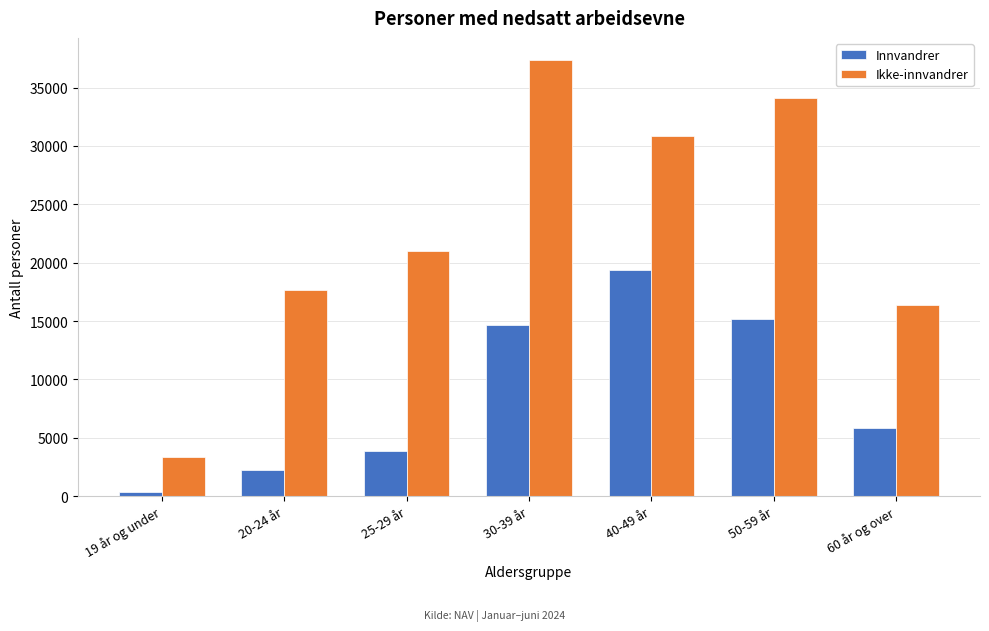

Reading right to left, transcribe all the data shown in this chart.

Innvandrer: 60 år og over=5856	50-59 år=15146	40-49 år=19334	30-39 år=14697	25-29 år=3826	20-24 år=2257	19 år og under=338
Ikke-innvandrer: 60 år og over=16409	50-59 år=34128	40-49 år=30856	30-39 år=37390	25-29 år=20982	20-24 år=17666	19 år og under=3373